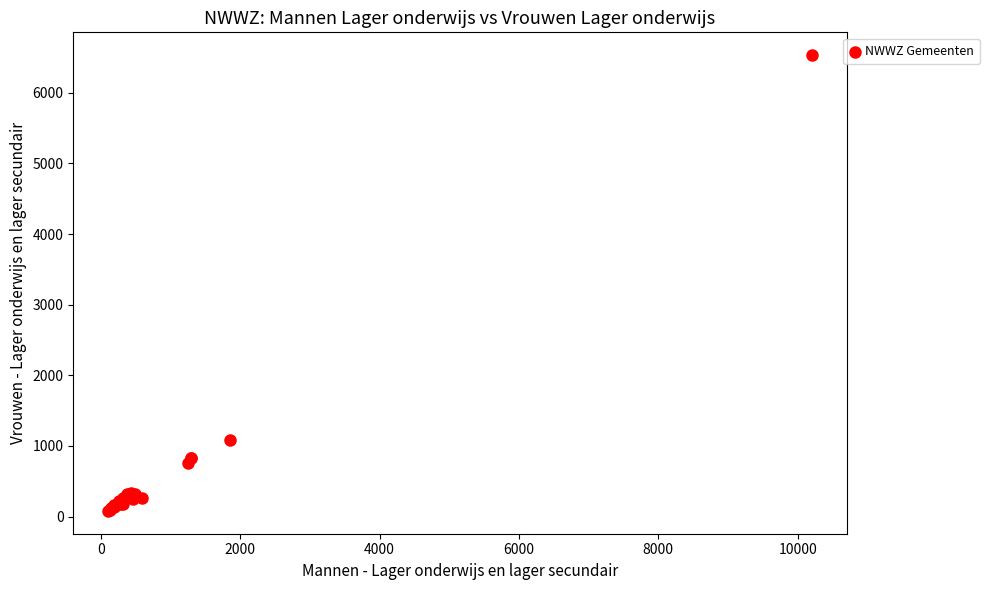

What Y value in the scatter plot is closest to 3306?

1082